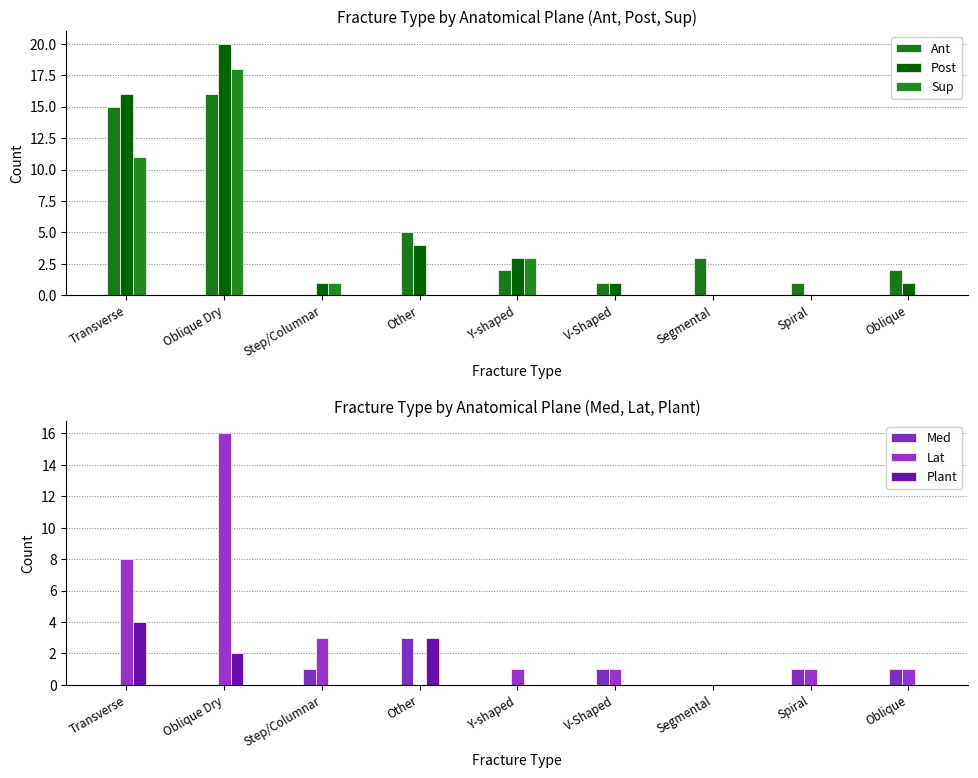

How many data points in Med are above 1?

1